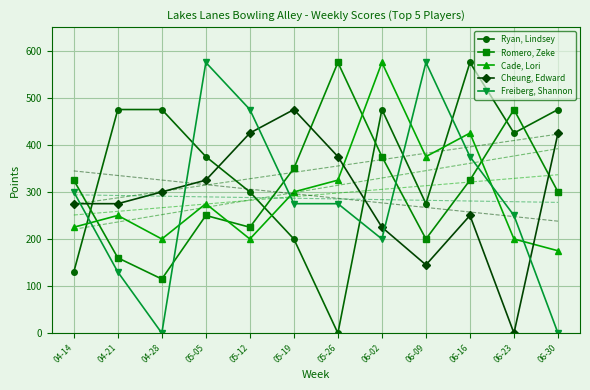

How many lines are shown in the chart?

5